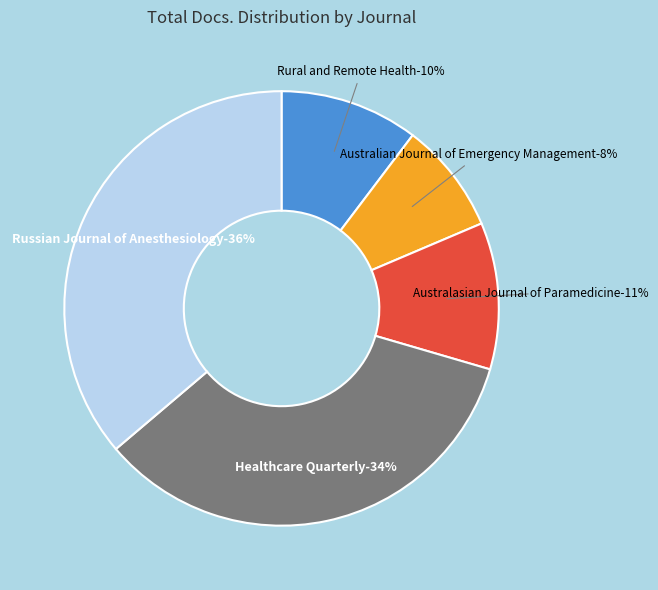

To the nearest percent, what is the average slice percentage?

20%